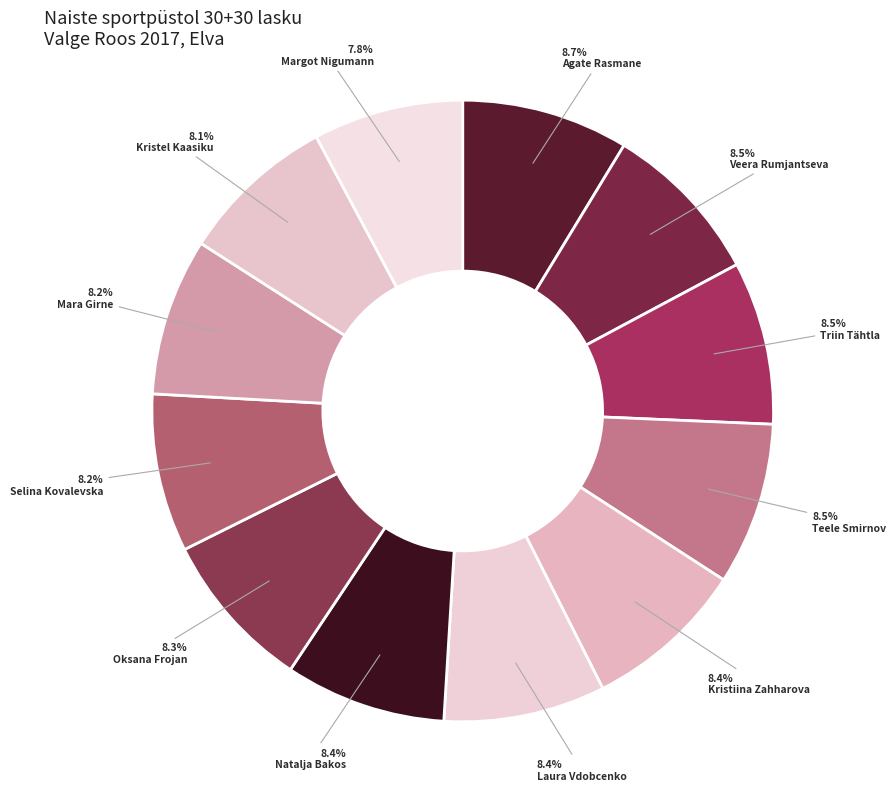

Count the number of slices in the pie.

12